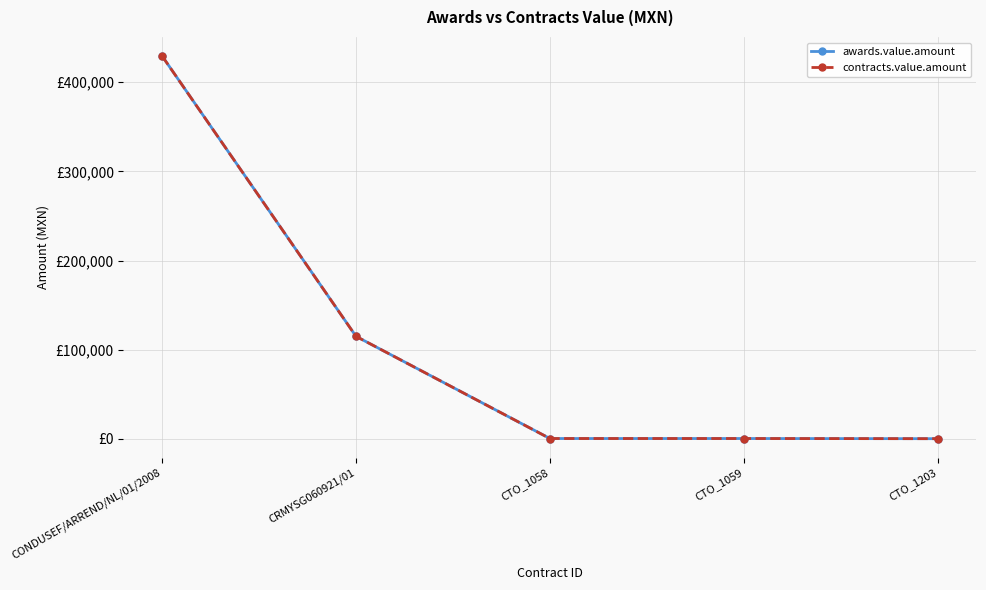

What position from the right is CONDUSEF/ARREND/NL/01/2008?

5